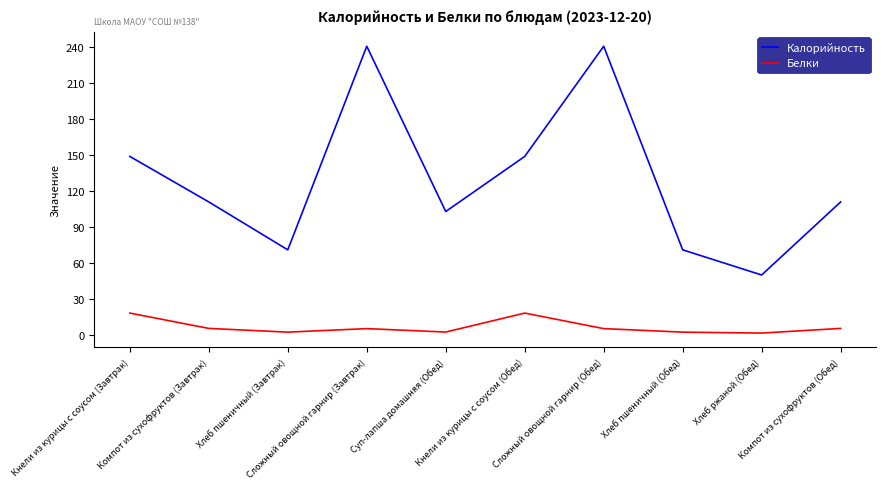

What is the sum of the Калорийность values at Суп-лапша домашняя (Обед) and Кнели из курицы с соусом (Завтрак)?

252.0